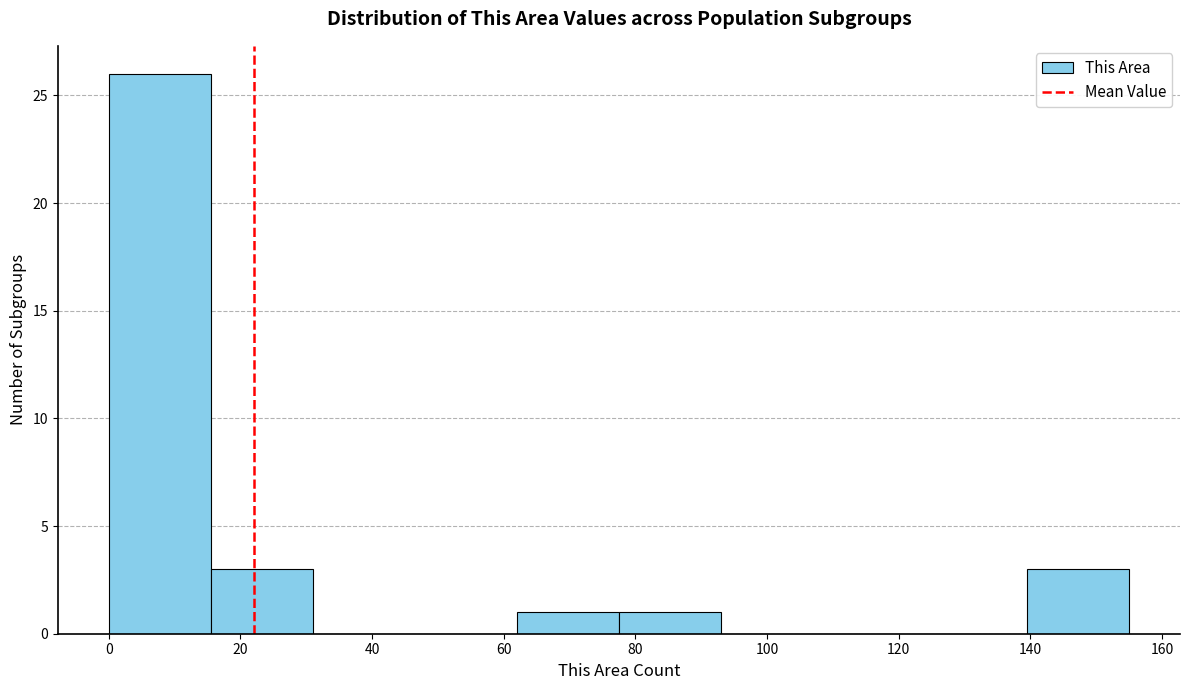

Which range on the x-axis has the tallest bar?

0.0 to 15.5